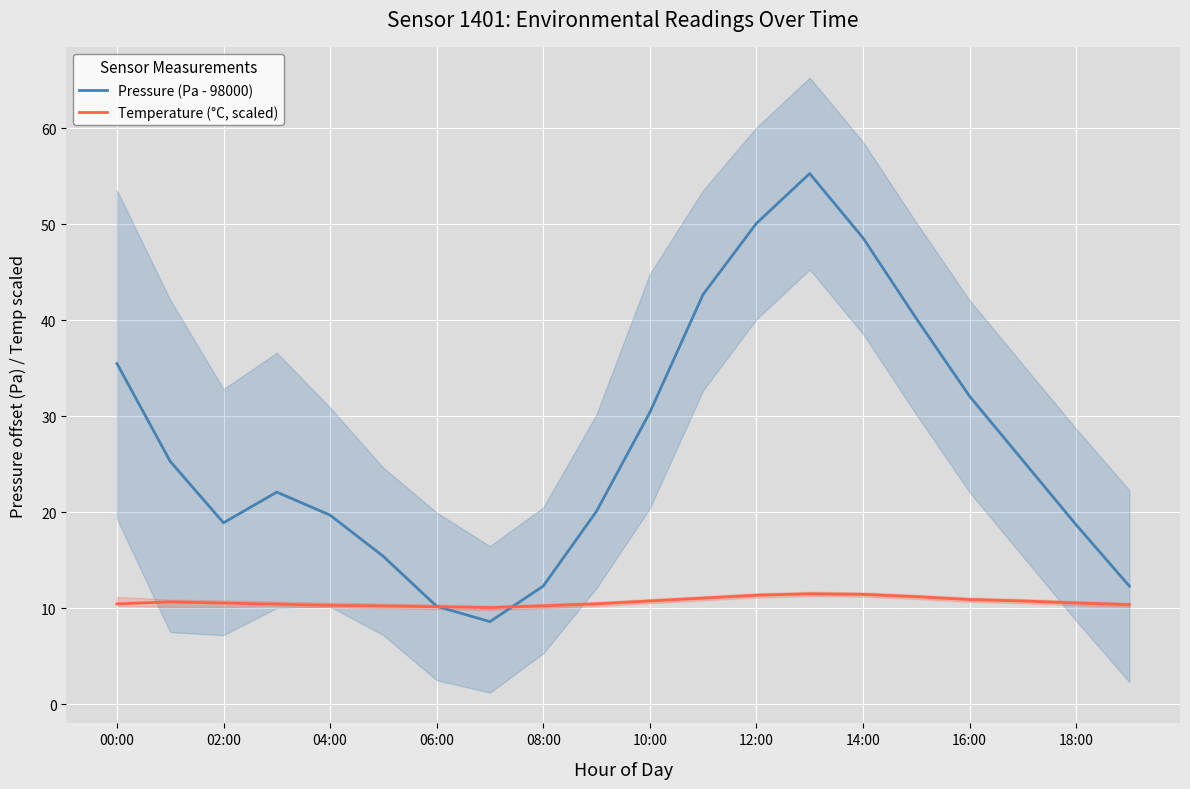

What is the highest value of the Temperature (°C, scaled) series?

11.5